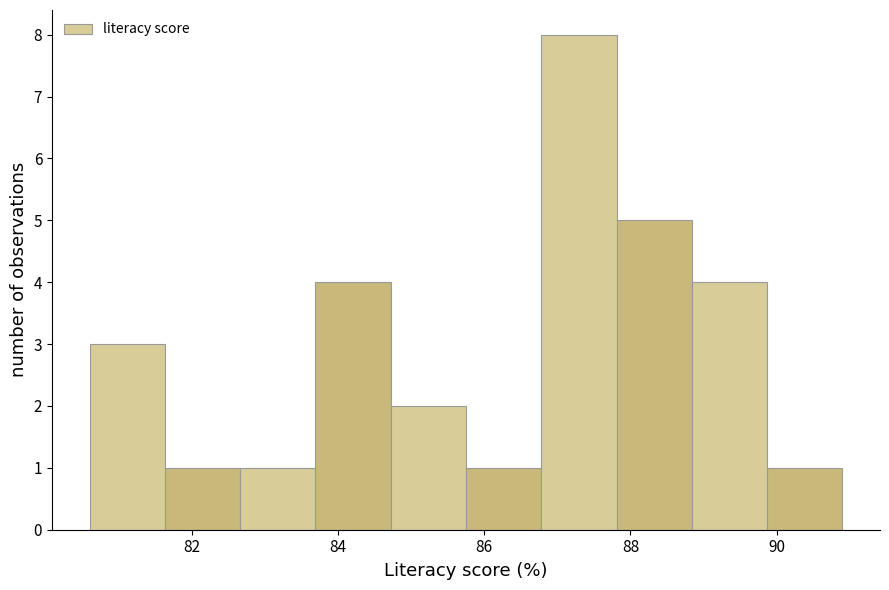

Over which range of the x-axis is the bar tallest?

86.8 to 87.8